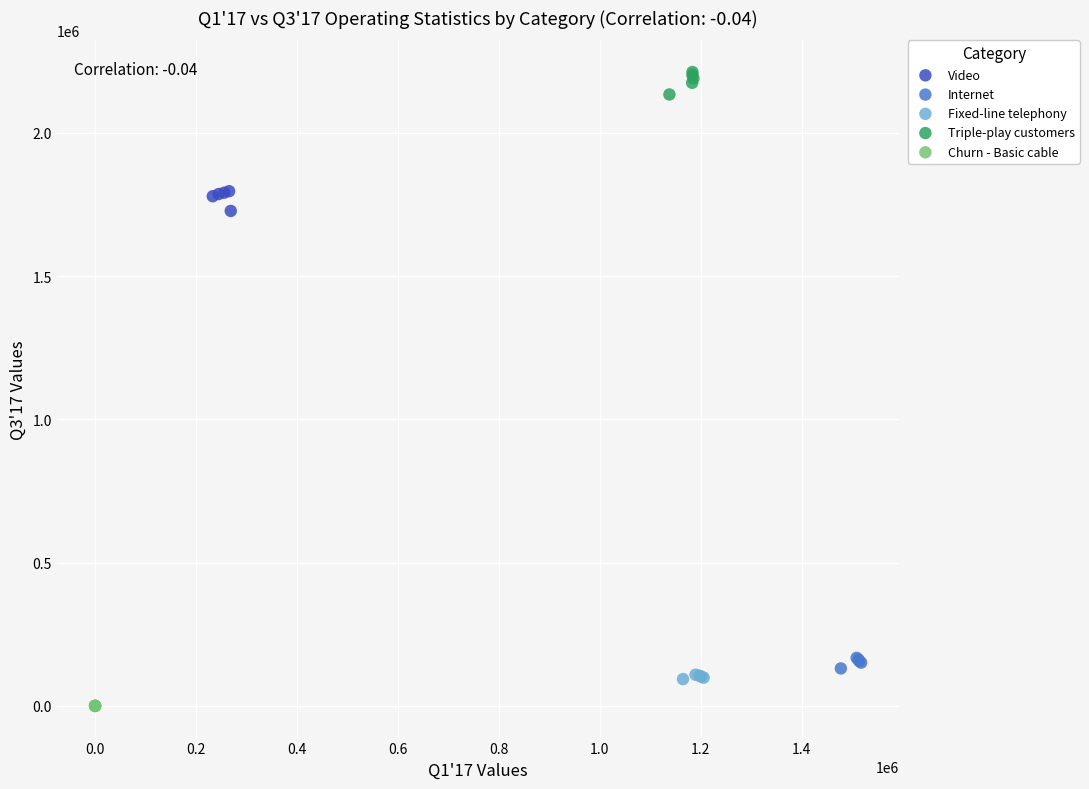

Which series reaches the maximum Y coordinate?

Triple-play customers